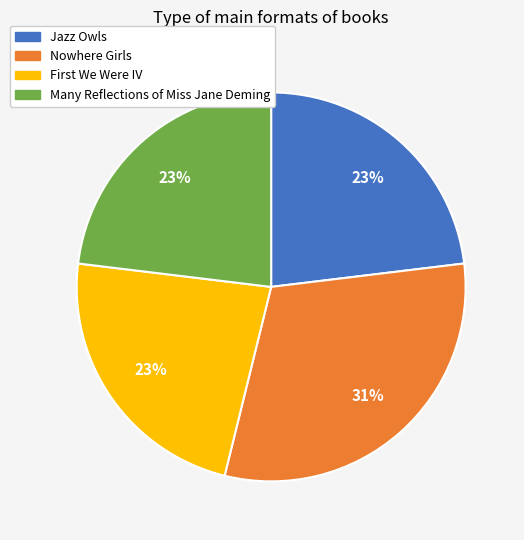

What is the ratio of the value at Nowhere Girls to the value at Many Reflections of Miss Jane Deming?

1.3